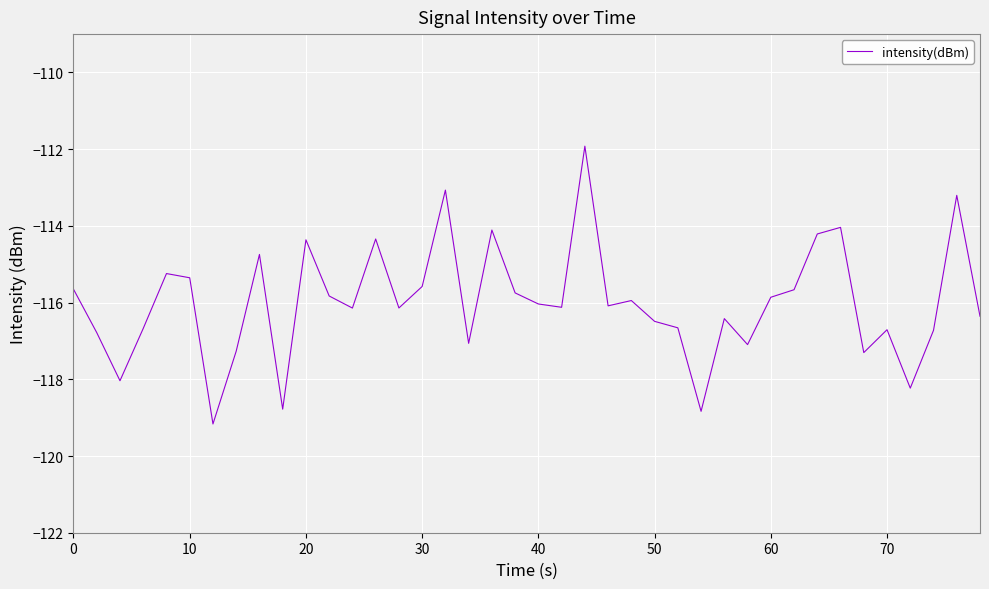

True or false: there are more than 1 points higher than both neighbors.

True